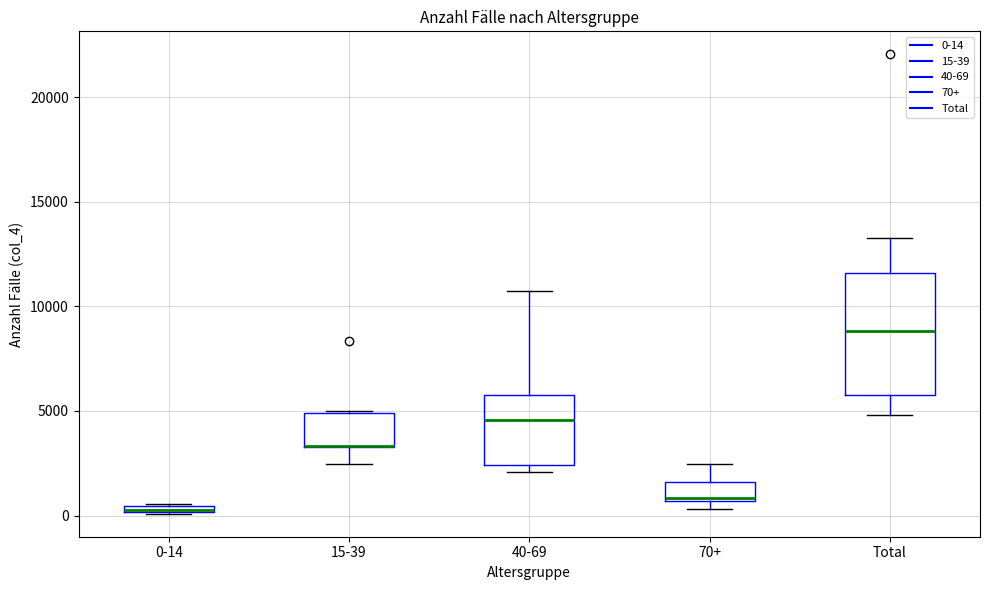

Where is the lower edge of the box for 40-69 on the y-axis? The values are not printed on the chart, so give them approximately, as read against the axis.

2500